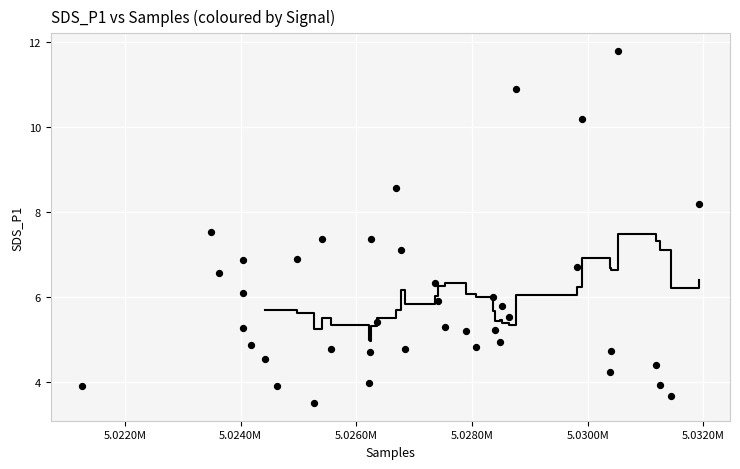

What is the range of X values (max minus min)?

10677.0